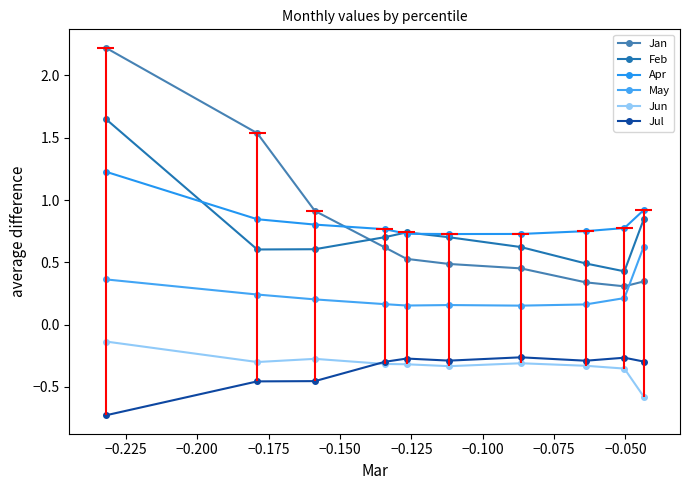

The Jan series shows 0.9 at −0.175. True or false?

False